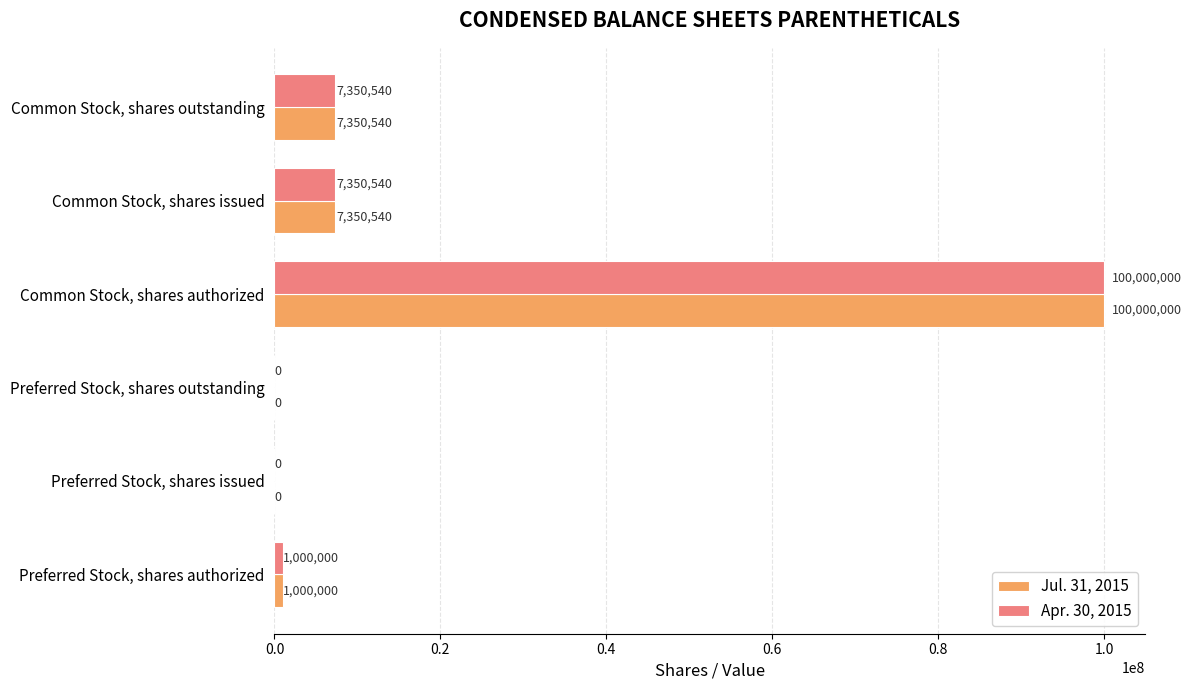

The Jul. 31, 2015 series shows -33971737 at Preferred Stock, shares issued. True or false?

False